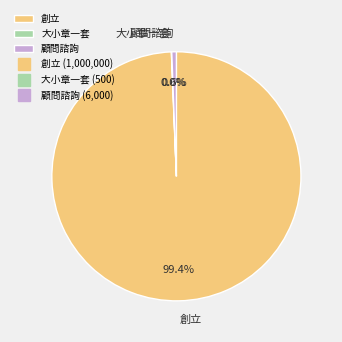

Is 顧問諮詢 the majority of the pie?

No